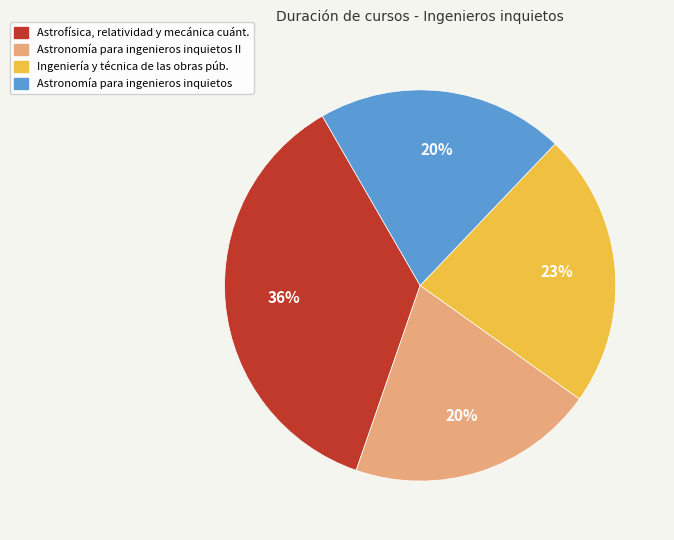

To the nearest percent, what is the average slice percentage?

25%